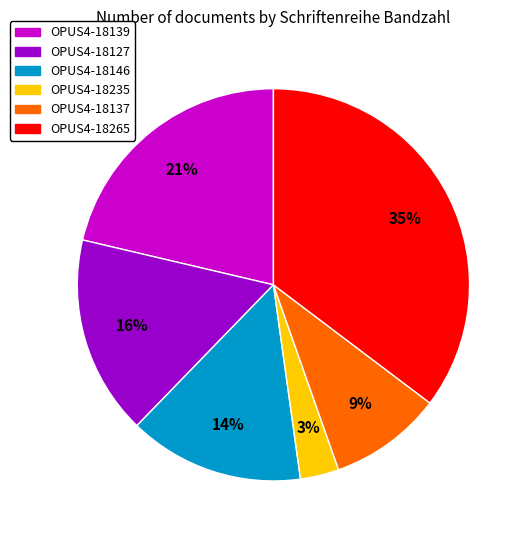

Is it true that OPUS4-18127 is 16% of the pie?

True